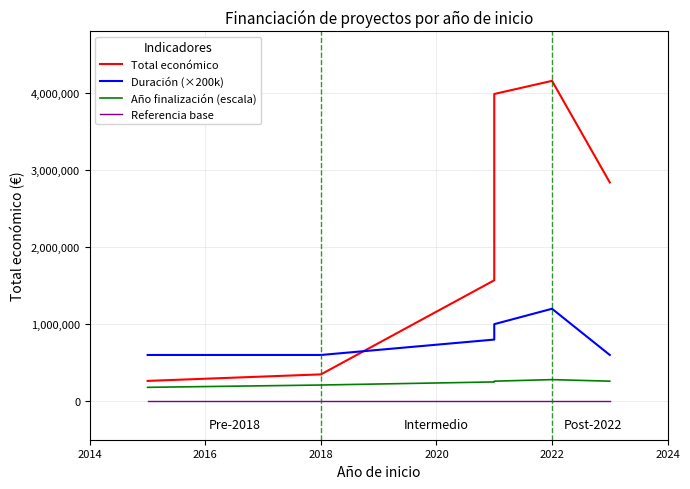

True or false: Total económico and Año finalización (escala) intersect in this chart.

False